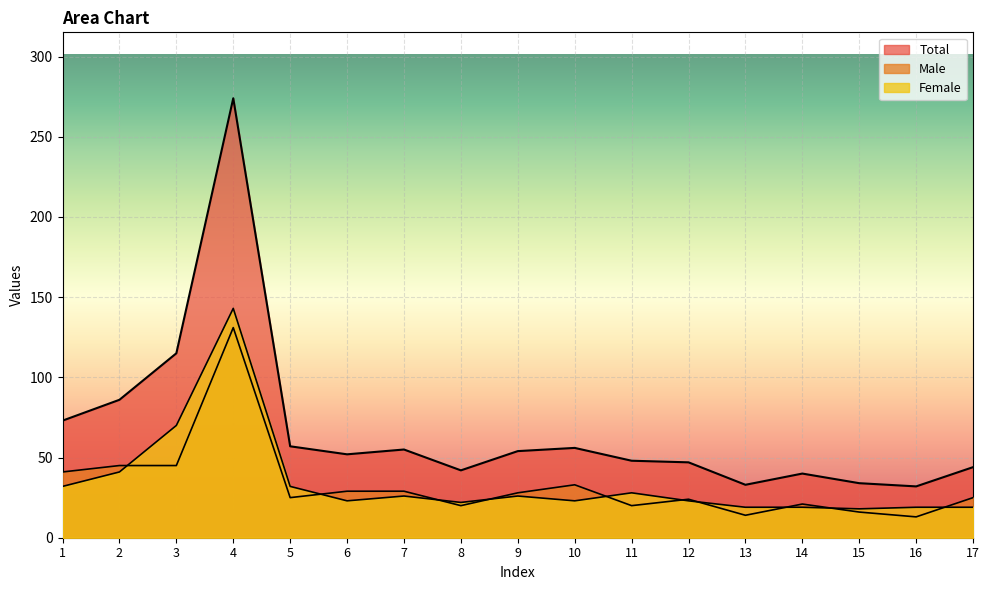

Reading left to right, what are all the values shown in this chart?

Male: 1=41	2=45	3=45	4=131	5=25	6=29	7=29	8=20	9=28	10=33	11=20	12=24	13=14	14=21	15=16	16=13	17=25
Female: 1=32	2=41	3=70	4=143	5=32	6=23	7=26	8=22	9=26	10=23	11=28	12=23	13=19	14=19	15=18	16=19	17=19
Total: 1=73	2=86	3=115	4=274	5=57	6=52	7=55	8=42	9=54	10=56	11=48	12=47	13=33	14=40	15=34	16=32	17=44